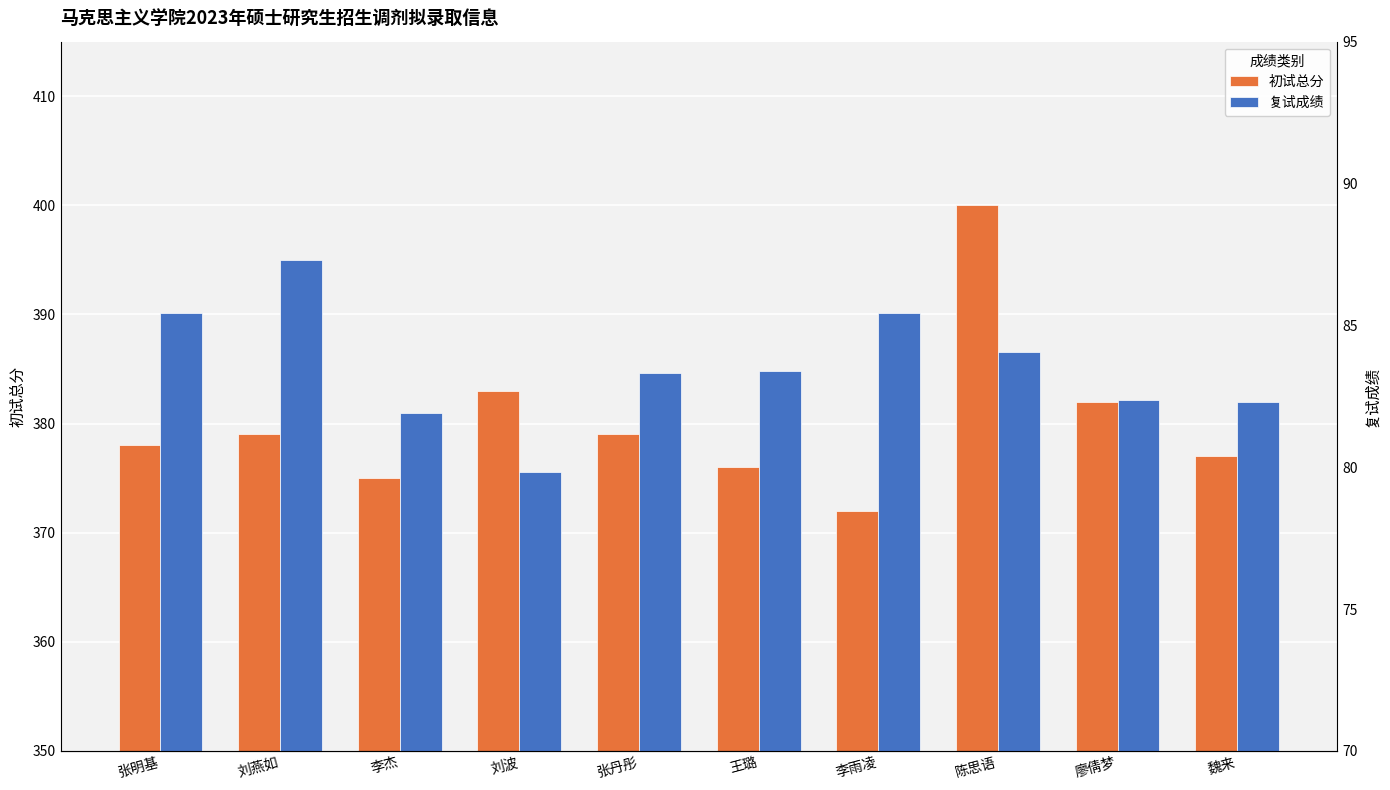

What is the value of the 初试总分 bar at the 1st from the left?

378.0